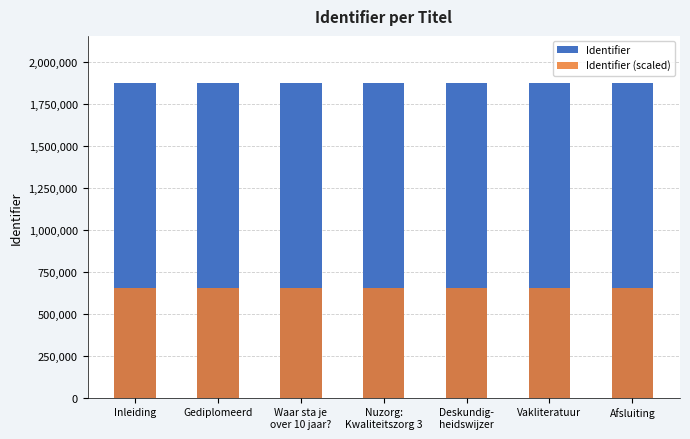

True or false: Identifier (scaled) has a value of 656584.2 at Gediplomeerd.

True